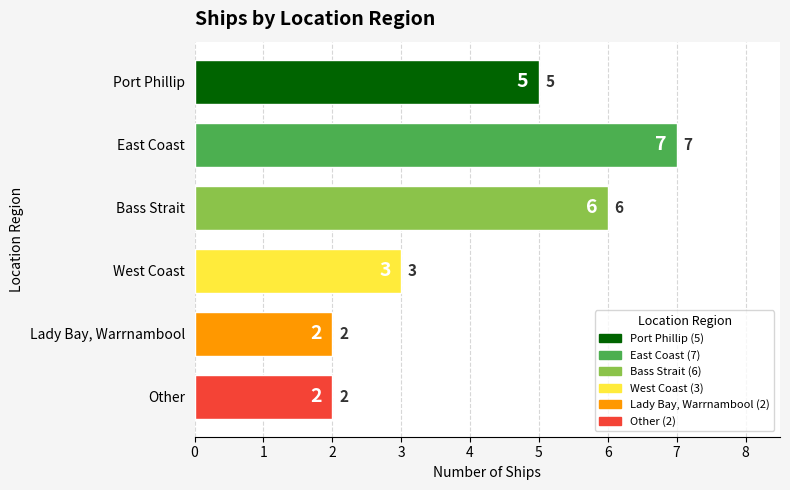

What is the maximum value shown in the chart?

7